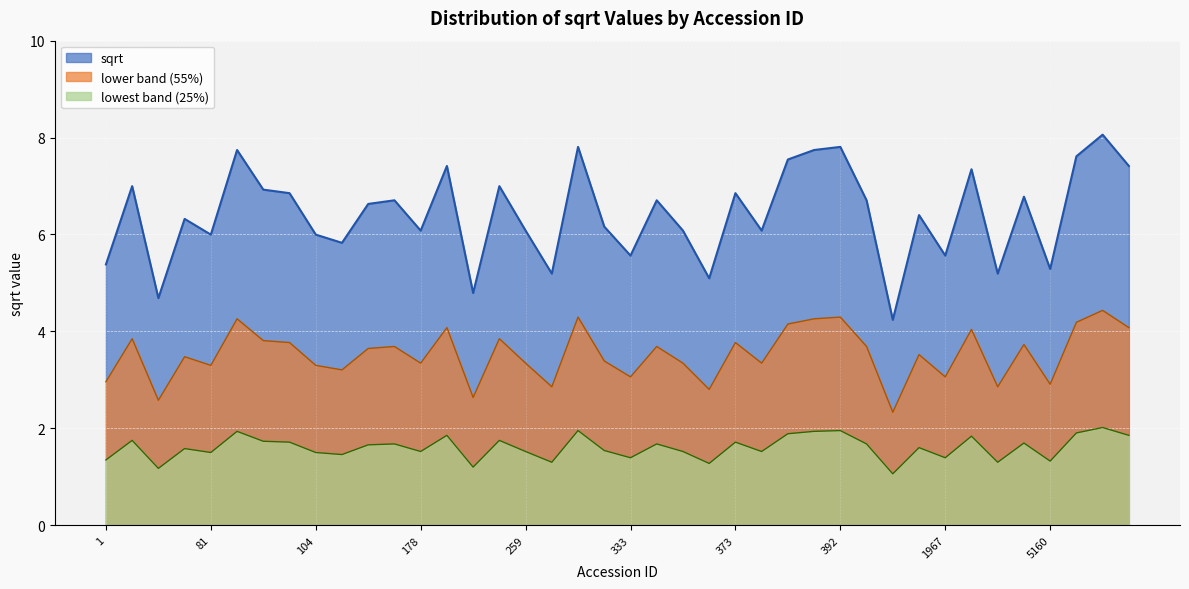

Does the chart display data point markers on the line(s)?

No